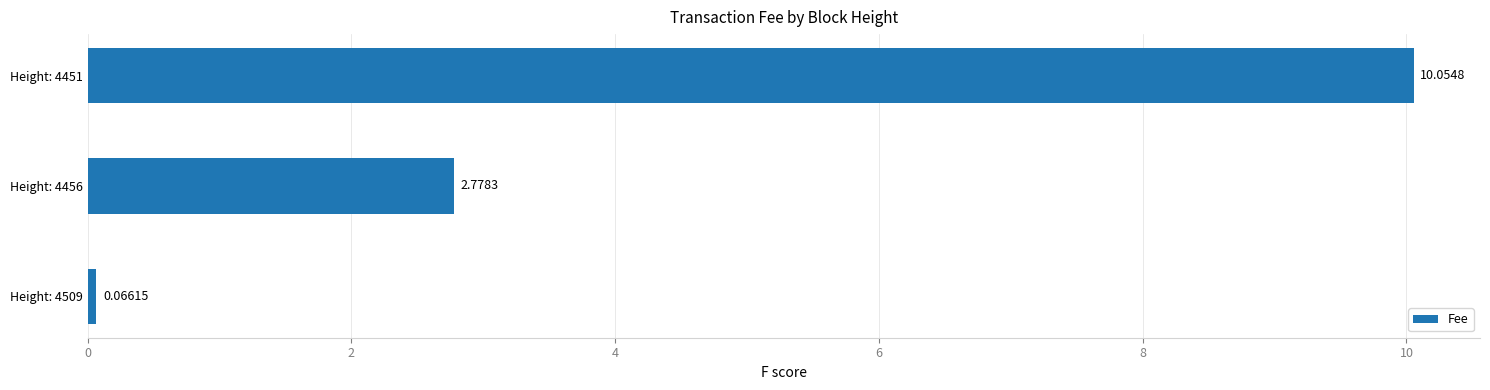

Rank the categories by value from lowest to highest.

Height: 4509, Height: 4456, Height: 4451